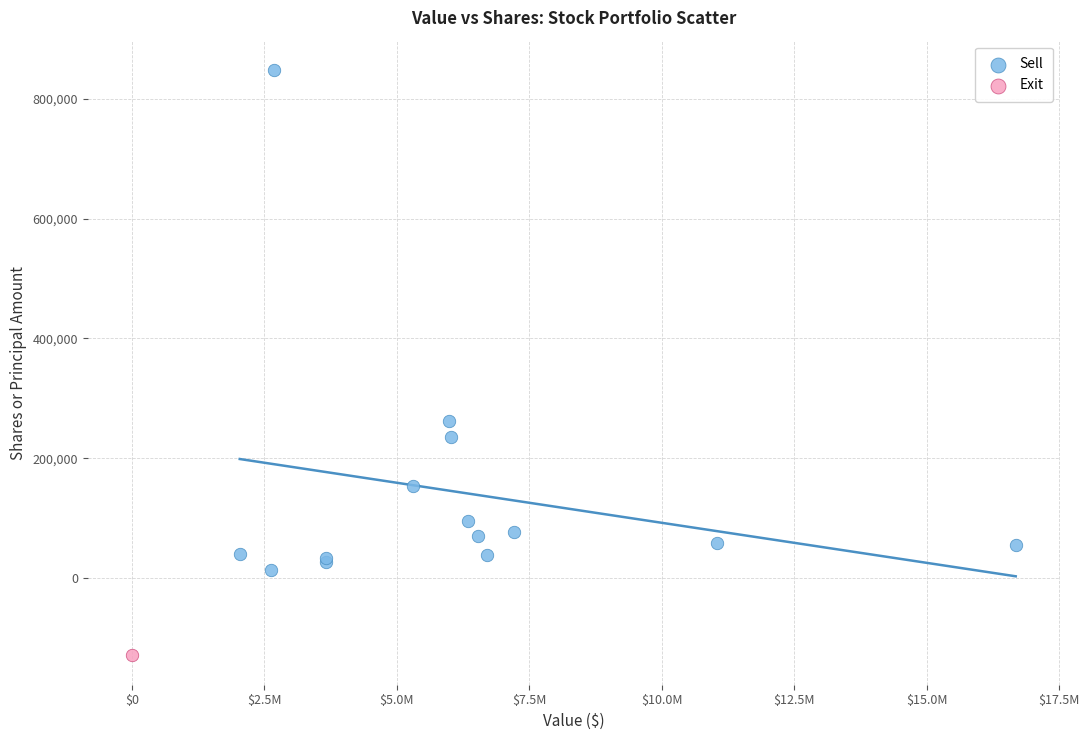

What are all the series names shown in the legend?

Sell, Exit